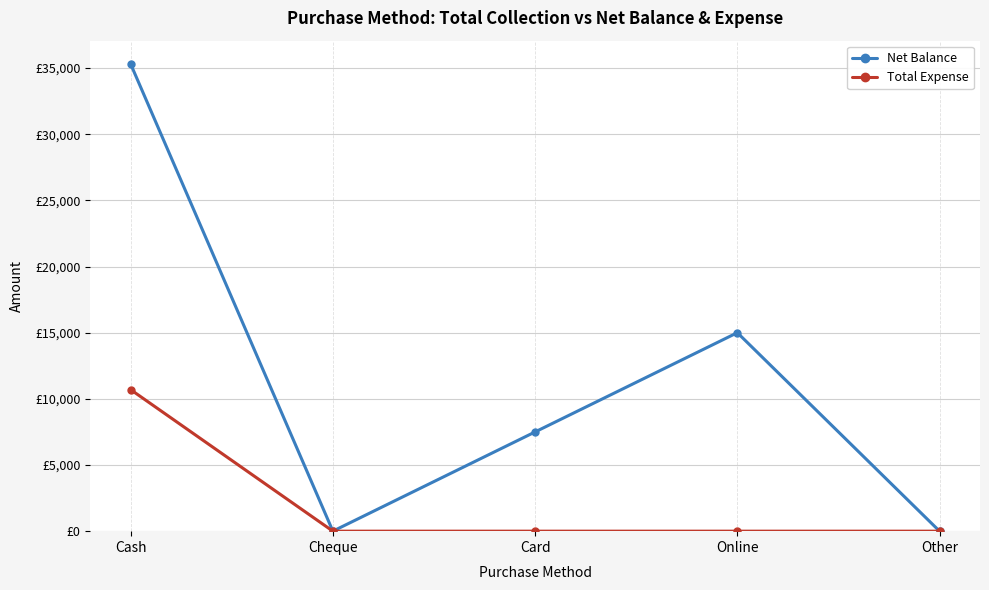

Between Cash and Card, which series saw the biggest shift?

Net Balance